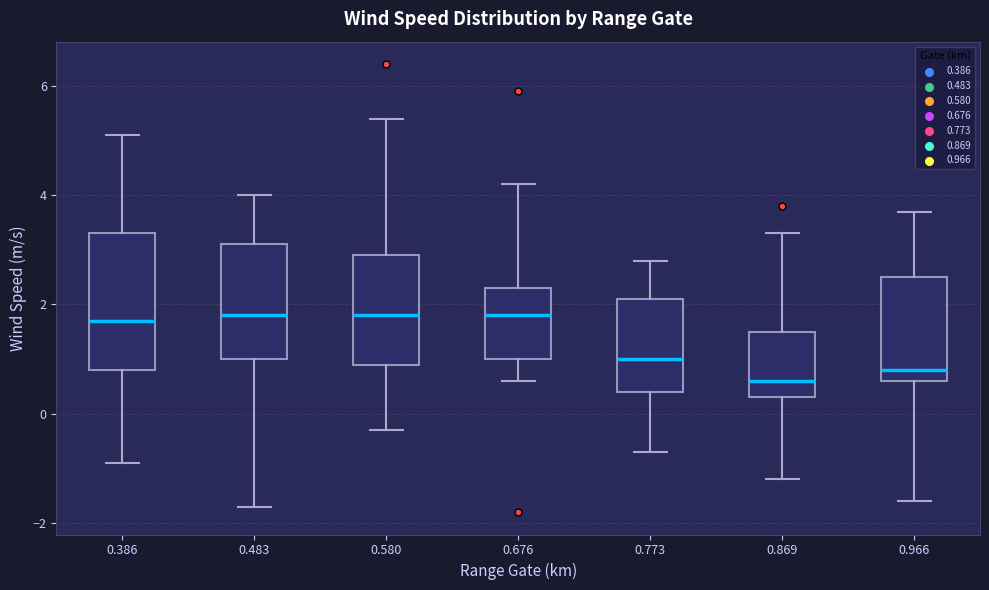

Reading left to right, transcribe this box plot: for each box, give where its median line is, the range the box spans, and where its two whiskers end, as read against the y-axis. The values are not printed on the chart, so give them approximately, as read against the axis.

0.386: median 1.8, box 0.8 to 3.4, whiskers -0.8 to 5.2
0.483: median 1.8, box 1.0 to 3.2, whiskers -1.6 to 4.0
0.580: median 1.8, box 1.0 to 3.0, whiskers -0.2 to 5.4
0.676: median 1.8, box 1.0 to 2.4, whiskers 0.6 to 4.2
0.773: median 1.0, box 0.4 to 2.2, whiskers -0.6 to 2.8
0.869: median 0.6, box 0.4 to 1.6, whiskers -1.2 to 3.4
0.966: median 0.8, box 0.6 to 2.6, whiskers -1.6 to 3.8